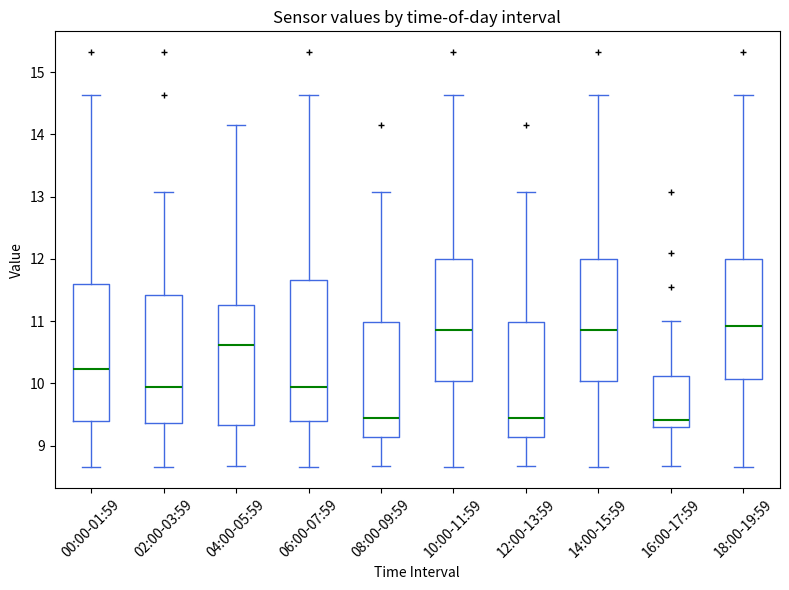

Where is the lower edge of the box for 10:00-11:59 on the y-axis? The values are not printed on the chart, so give them approximately, as read against the axis.

10.0